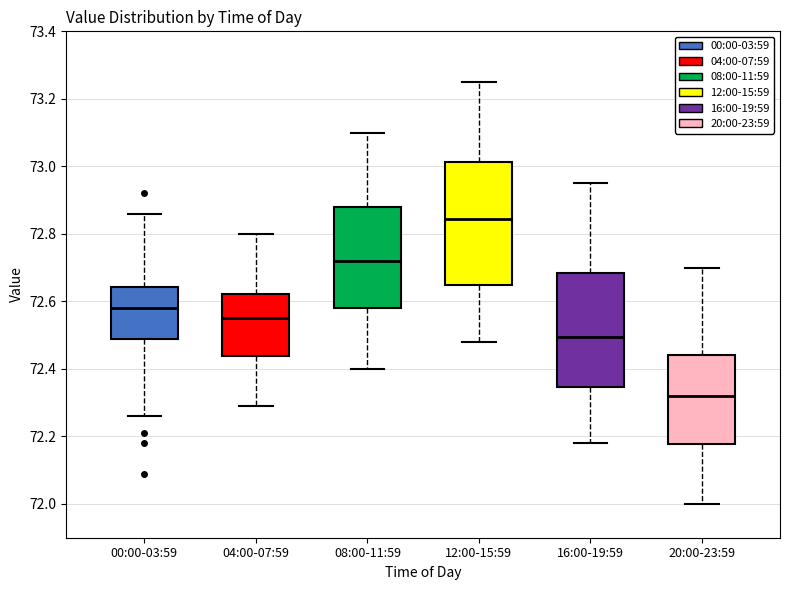

Where is the upper edge of the box for 12:00-15:59 on the y-axis? The values are not printed on the chart, so give them approximately, as read against the axis.

73.02